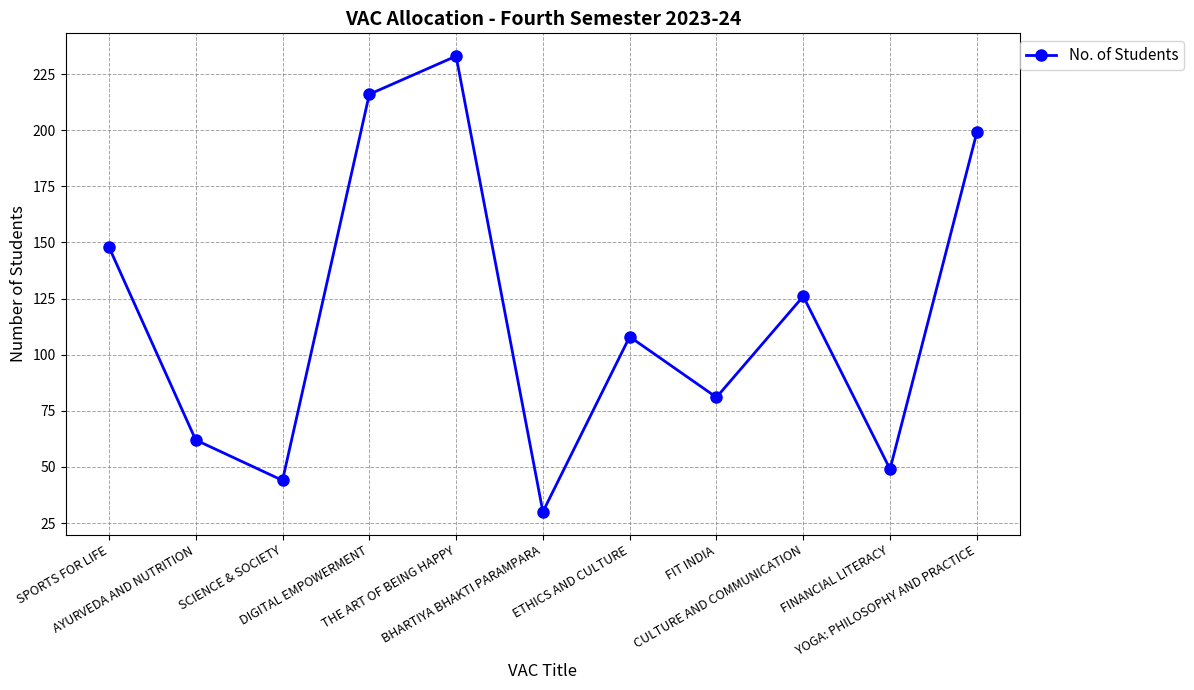

Is this an area chart (filled region under the line)?

No